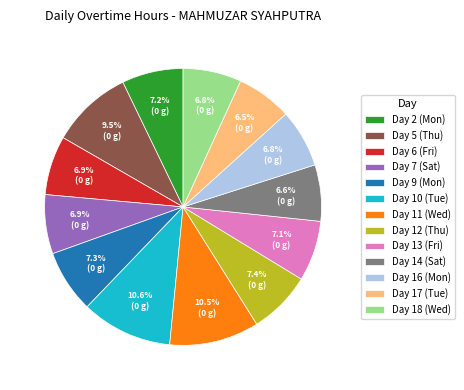

The Day 12 (Thu) slice represents 14% of the pie. True or false?

False